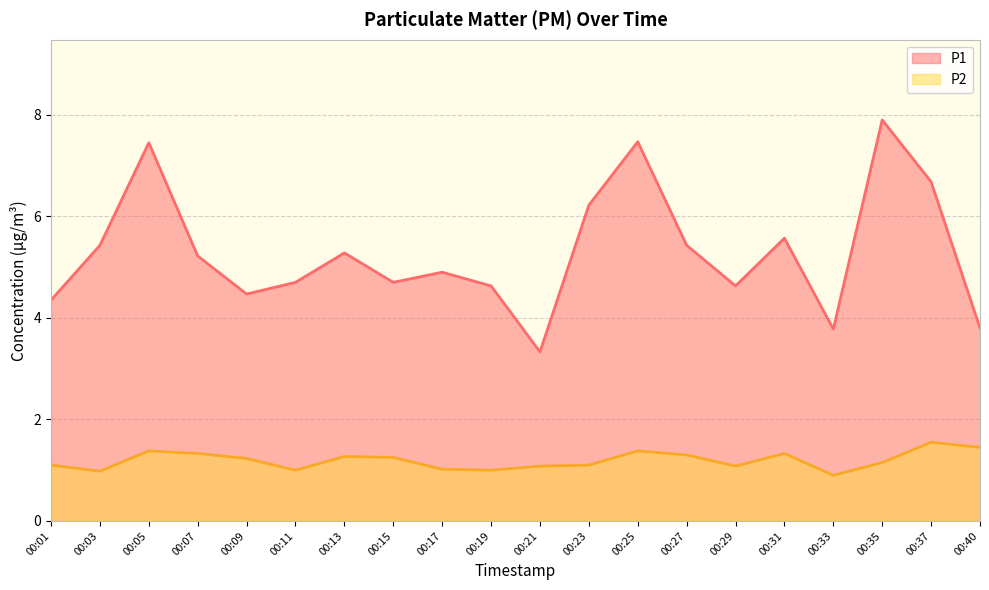

Reading right to left, transcribe all the data shown in this chart.

P1: 3.8	6.7	7.9	3.8	5.6	4.6	5.4	7.5	6.2	3.3	4.6	4.9	4.7	5.3	4.7	4.5	5.2	7.5	5.4	4.3
P2: 1.4	1.6	1.1	0.9	1.3	1.1	1.3	1.4	1.1	1.1	1.0	1.0	1.2	1.3	1.0	1.2	1.3	1.4	1.0	1.1